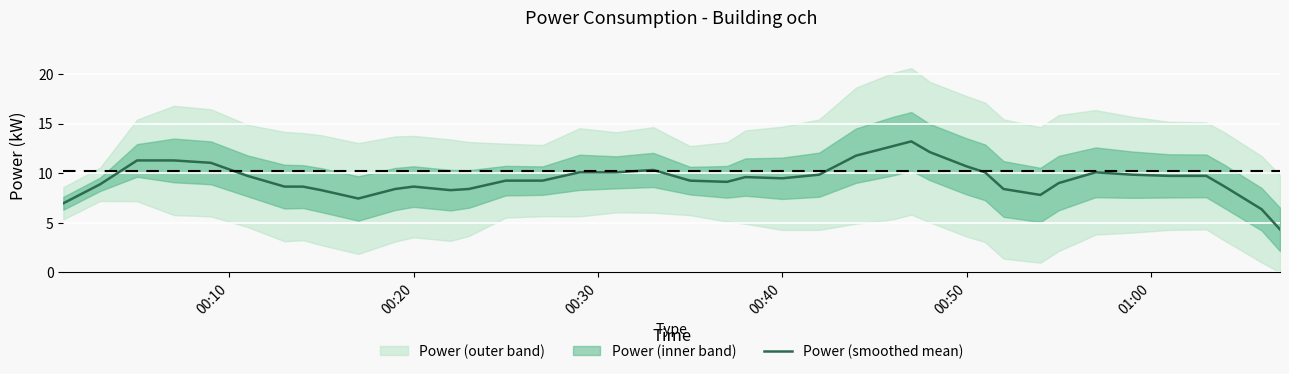

True or false: there are more than 0 points higher than both neighbors.

True